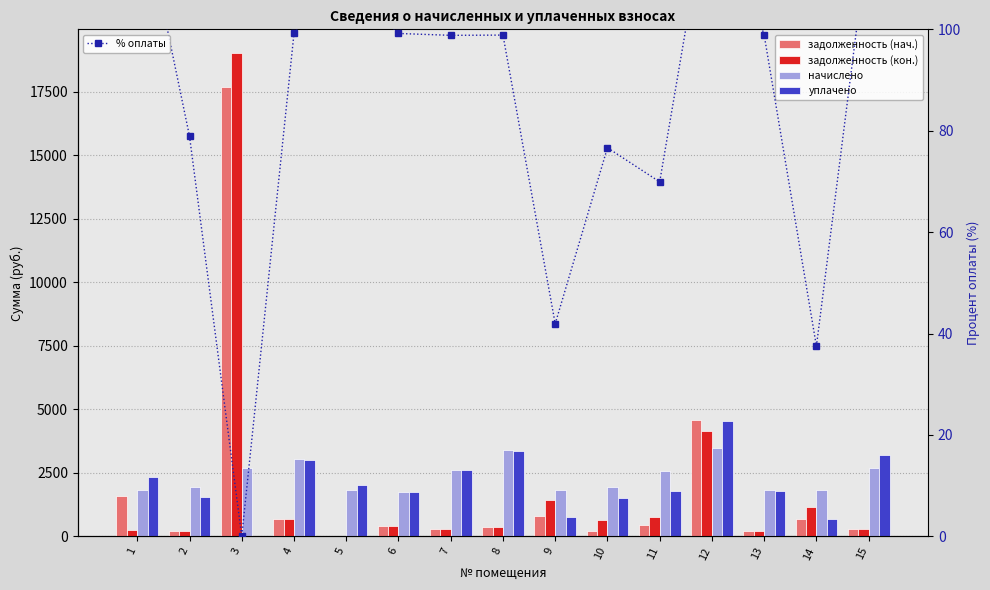

Reading left to right, list all the values displayed in this chart.

задолженность (нач.): 1=1605.1	2=215.1	3=17711.6	4=671.4	5=0.0	6=385.9	7=290.8	8=377.6	9=809.7	10=215.8	11=431.5	12=4574.2	13=202.5	14=686.5	15=299.7
задолженность (кон.): 1=256.2	2=215.1	3=19015.7	4=671.4	5=0.0	6=385.9	7=289.9	8=377.6	9=1432.2	10=648.1	11=777.9	12=4156.2	13=202.5	14=1144.7	15=299.7
начислено: 1=1810.2	2=1936.1	3=2673.4	4=3031.6	5=1828.2	6=1742.2	7=2625.4	8=3398.6	9=1810.2	10=1942.0	11=2577.4	12=3470.5	13=1822.1	14=1832.8	15=2697.3
уплачено: 1=2329.0	2=1527.8	3=0.0	4=3007.0	5=2010.6	6=1728.1	7=2594.3	8=3360.0	9=758.8	10=1488.4	11=1801.9	12=4522.6	13=1801.5	14=687.3	15=3204.9
% оплаты: 1=128.7	2=78.9	3=0.0	4=99.2	5=110.0	6=99.2	7=98.8	8=98.9	9=41.9	10=76.6	11=69.9	12=130.3	13=98.9	14=37.5	15=118.8